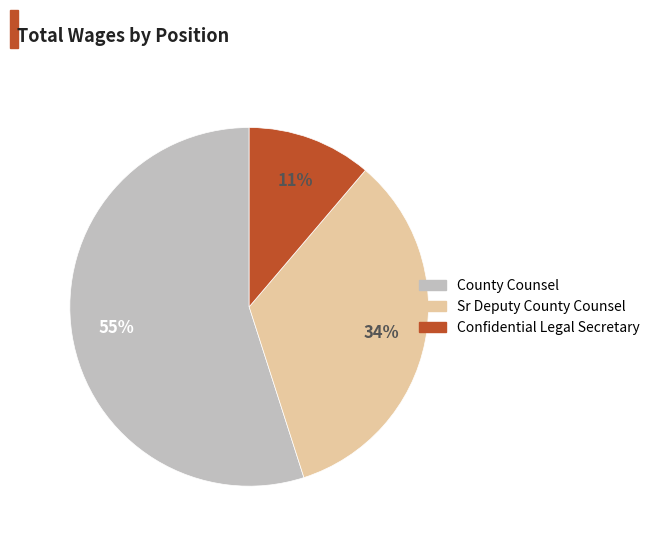

Combined, do Confidential Legal Secretary and Sr Deputy County Counsel account for over 50%?

No